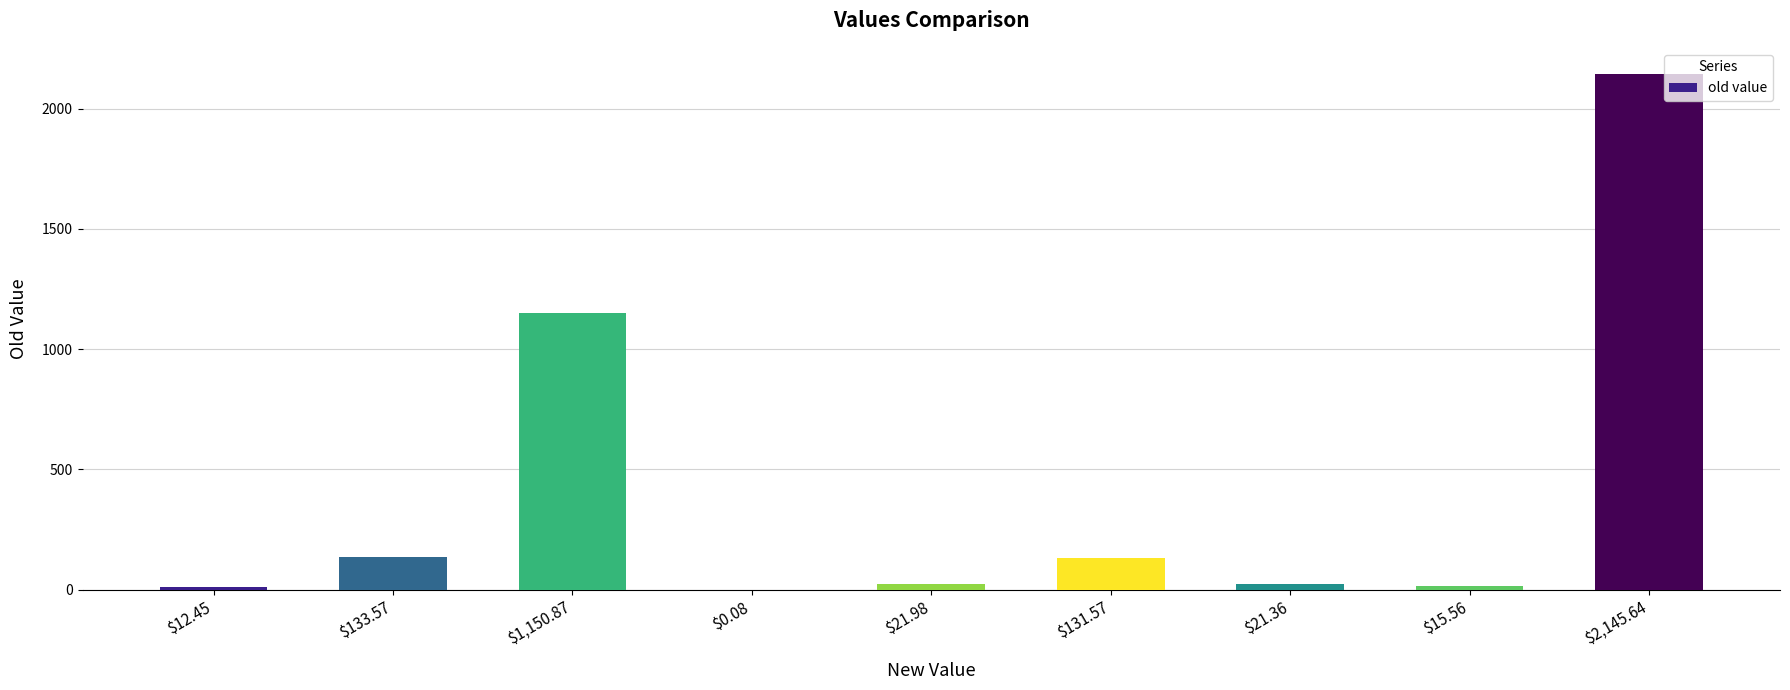

Are the bars grouped side by side (vs. stacked)?

No